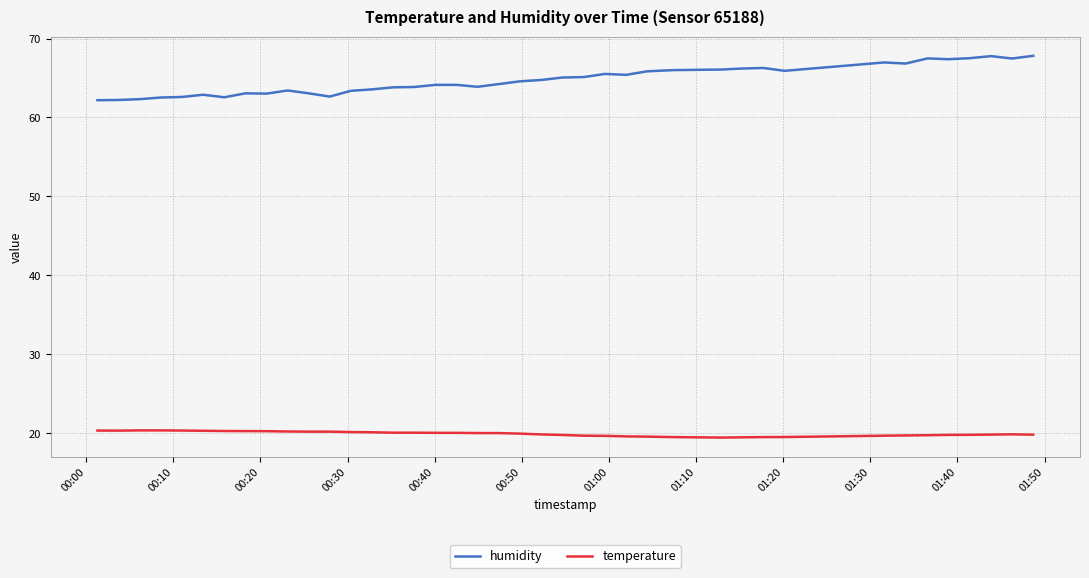

Does the chart have visible grid lines?

Yes